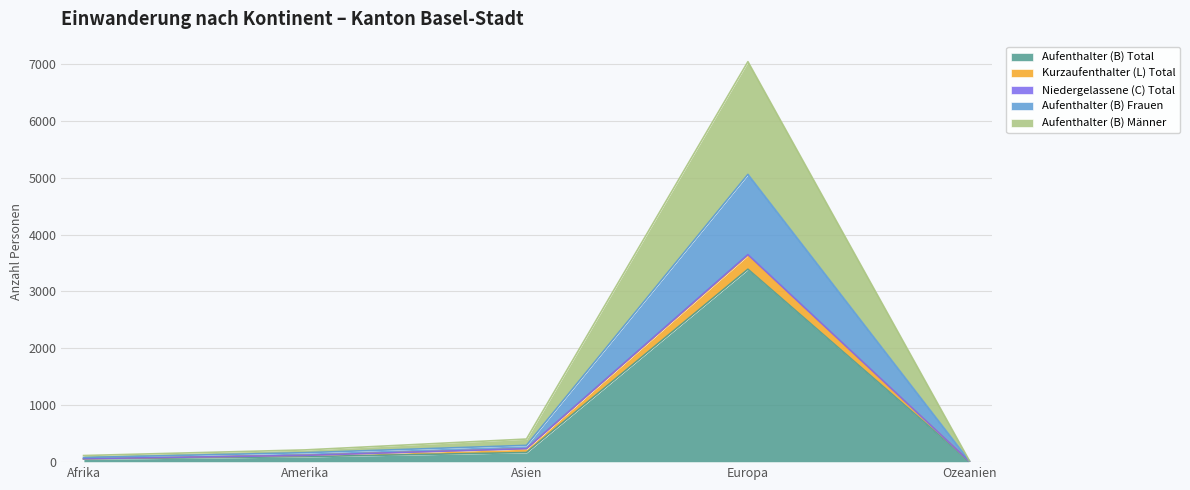

True or false: Aufenthalter (B) Frauen and Kurzaufenthalter (L) Total cross at least once.

False